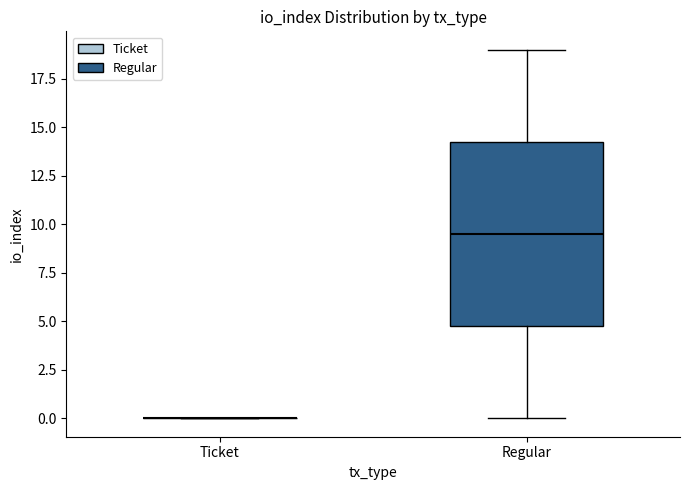

Reading left to right, transcribe this box plot: for each box, give where its median line is, the range the box spans, and where its two whiskers end, as read against the y-axis. The values are not printed on the chart, so give them approximately, as read against the axis.

Ticket: box collapsed to a line at 0.0, whiskers 0.0 to 0.0
Regular: median 9.5, box 5.0 to 14.5, whiskers 0.0 to 19.0